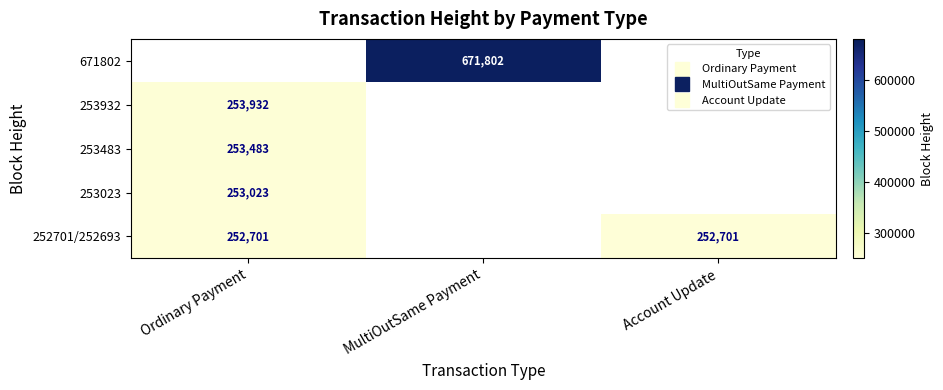

Read the 253023 value at Ordinary Payment.

253023.0